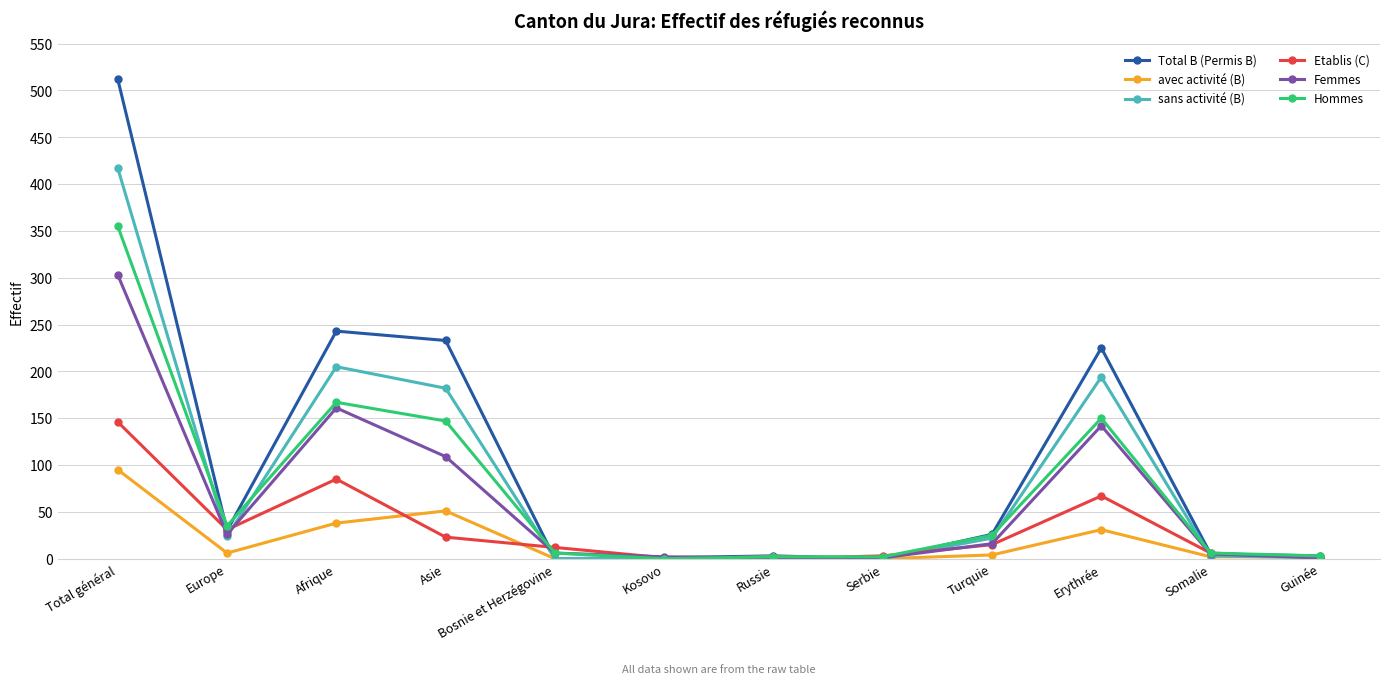

Rank the series by their maximum value, from lowest to highest.

avec activité (B), Etablis (C), Femmes, Hommes, sans activité (B), Total B (Permis B)